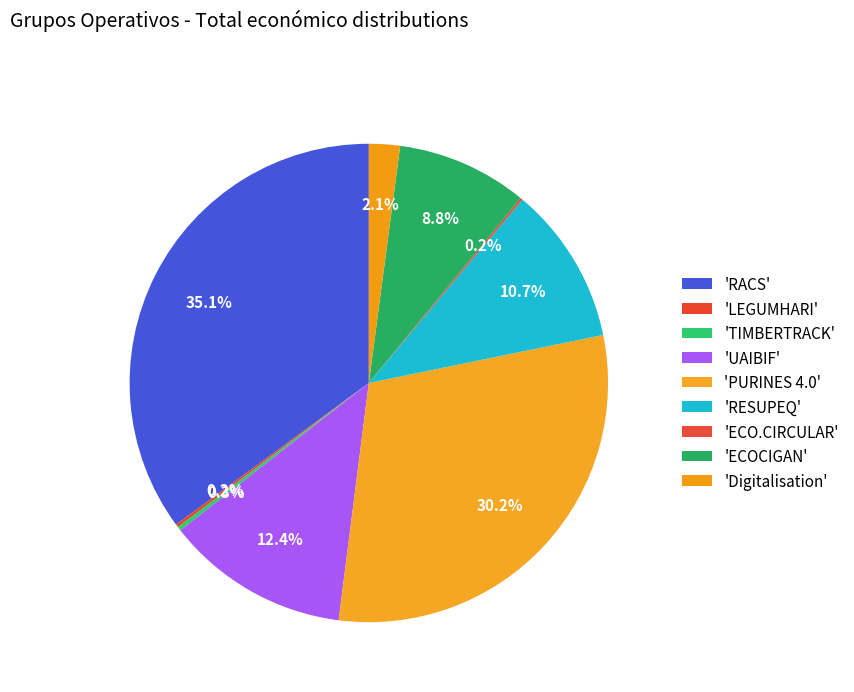

Count the number of slices in the pie.

9